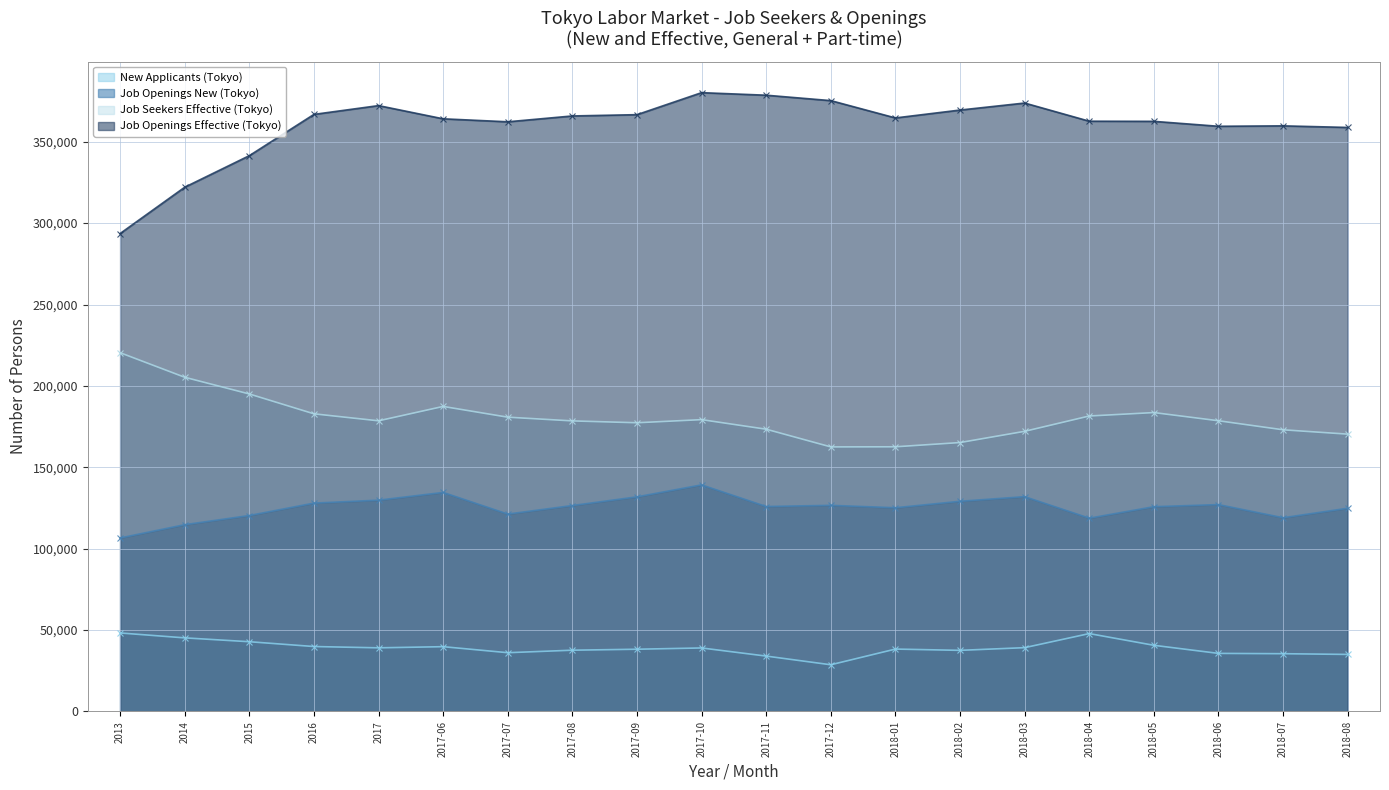

Reading left to right, what are all the values shown in this chart?

New Applicants (Tokyo): 2013=48226	2014=45212	2015=42847	2016=39890	2017=39096	2017-06=39800	2017-07=36102	2017-08=37638	2017-09=38232	2017-10=39015	2017-11=34019	2017-12=28689	2018-01=38331	2018-02=37543	2018-03=39196	2018-04=47843	2018-05=40649	2018-06=35676	2018-07=35485	2018-08=35039
Job Openings New (Tokyo): 2013=106579	2014=114740	2015=120378	2016=128002	2017=129806	2017-06=134555	2017-07=121267	2017-08=126509	2017-09=131845	2017-10=139198	2017-11=125903	2017-12=126626	2018-01=125153	2018-02=129122	2018-03=131958	2018-04=118742	2018-05=125796	2018-06=127083	2018-07=119012	2018-08=124847
Job Seekers Effective (Tokyo): 2013=220393	2014=205299	2015=195034	2016=182842	2017=178544	2017-06=187379	2017-07=180780	2017-08=178493	2017-09=177355	2017-10=179268	2017-11=173389	2017-12=162518	2018-01=162591	2018-02=165192	2018-03=172088	2018-04=181504	2018-05=183608	2018-06=178586	2018-07=173030	2018-08=170359
Job Openings Effective (Tokyo): 2013=293587	2014=322035	2015=341430	2016=366779	2017=372183	2017-06=364071	2017-07=362236	2017-08=365826	2017-09=366616	2017-10=380137	2017-11=378566	2017-12=375245	2018-01=364610	2018-02=369450	2018-03=373760	2018-04=362602	2018-05=362514	2018-06=359484	2018-07=359745	2018-08=358767